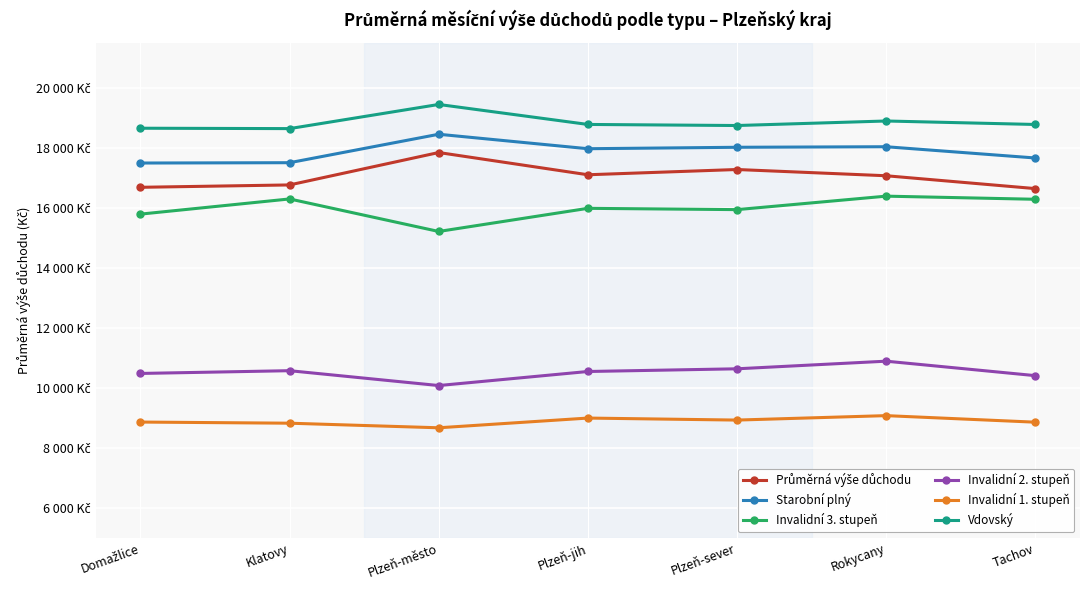

True or false: Vdovský and Invalidní 2. stupeň cross at least once.

False